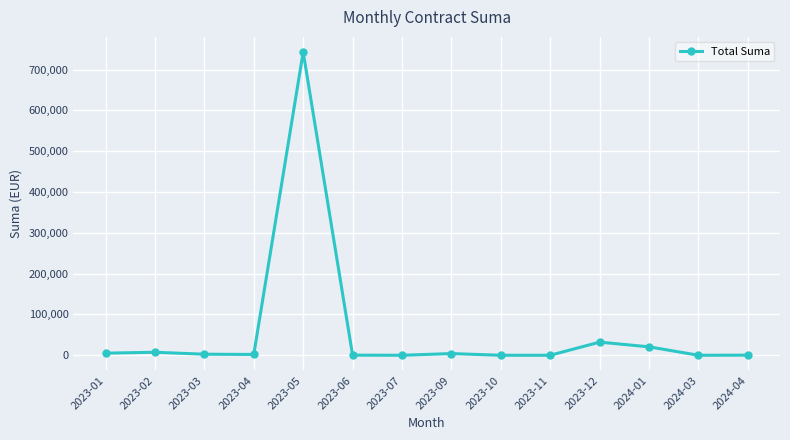

What is the change in value from 2023-10 to 2024-04?

+300.0